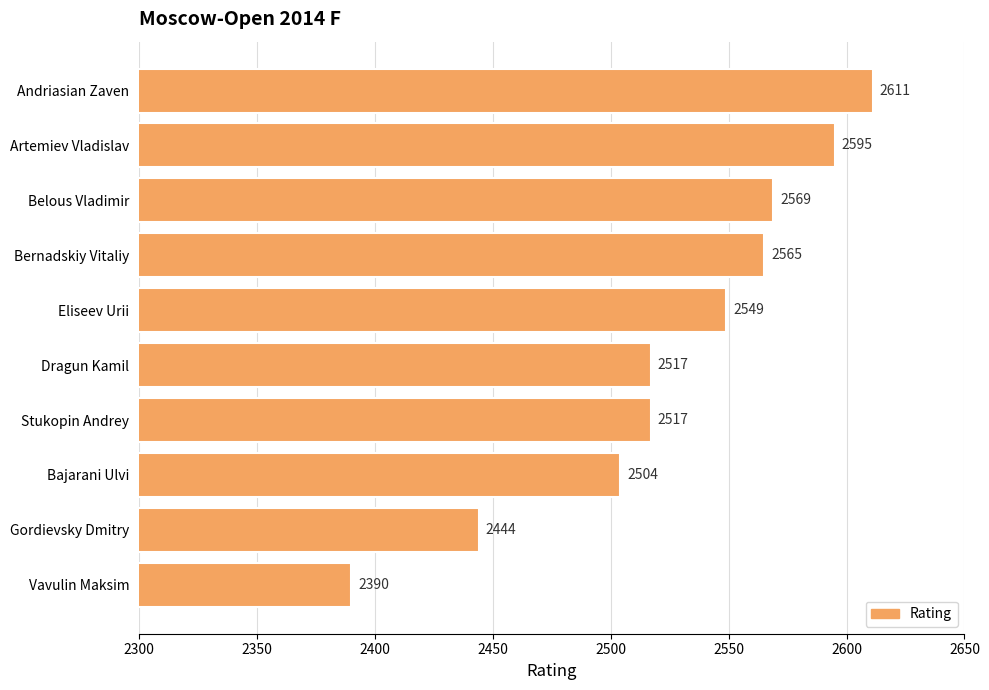

How many values are below 2549?

5